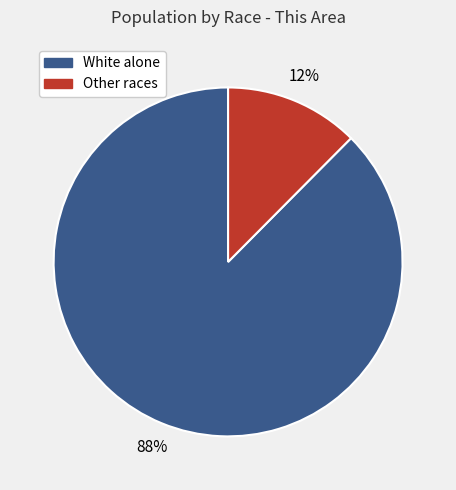

Is there a majority slice in this chart?

Yes